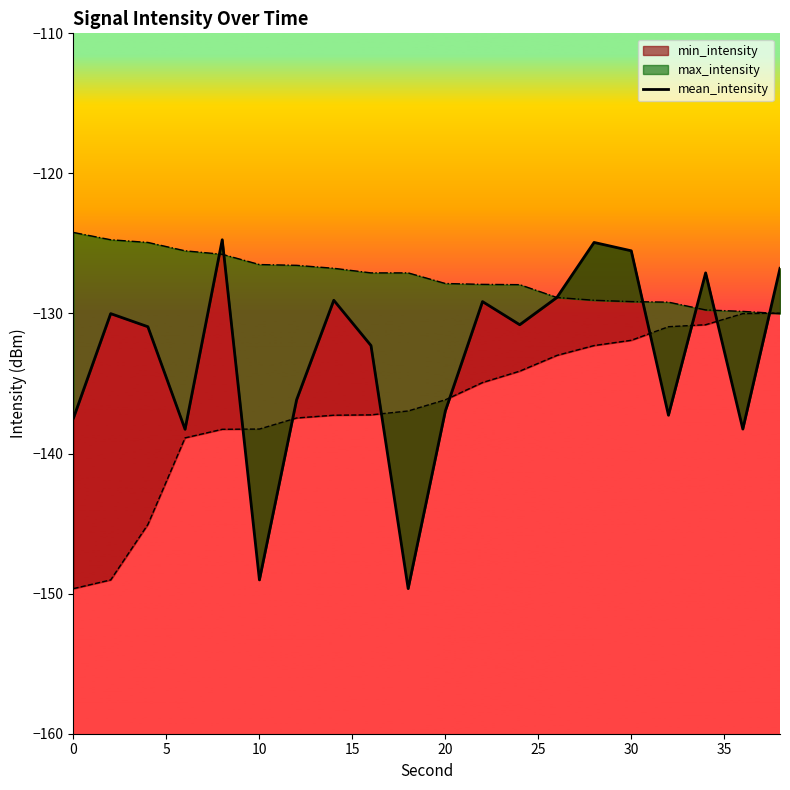

What is the sum of all values?

-2663.2